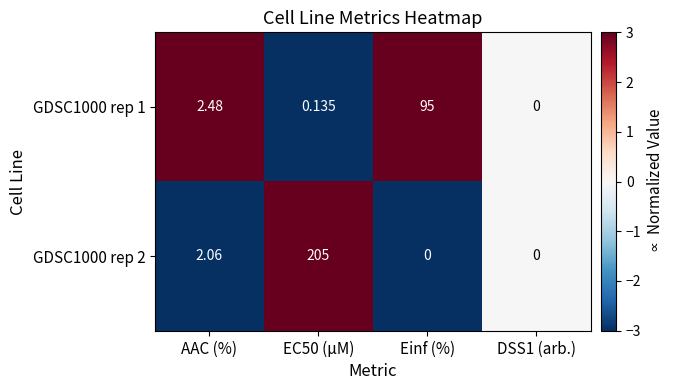

Count the number of categories in the chart.

4